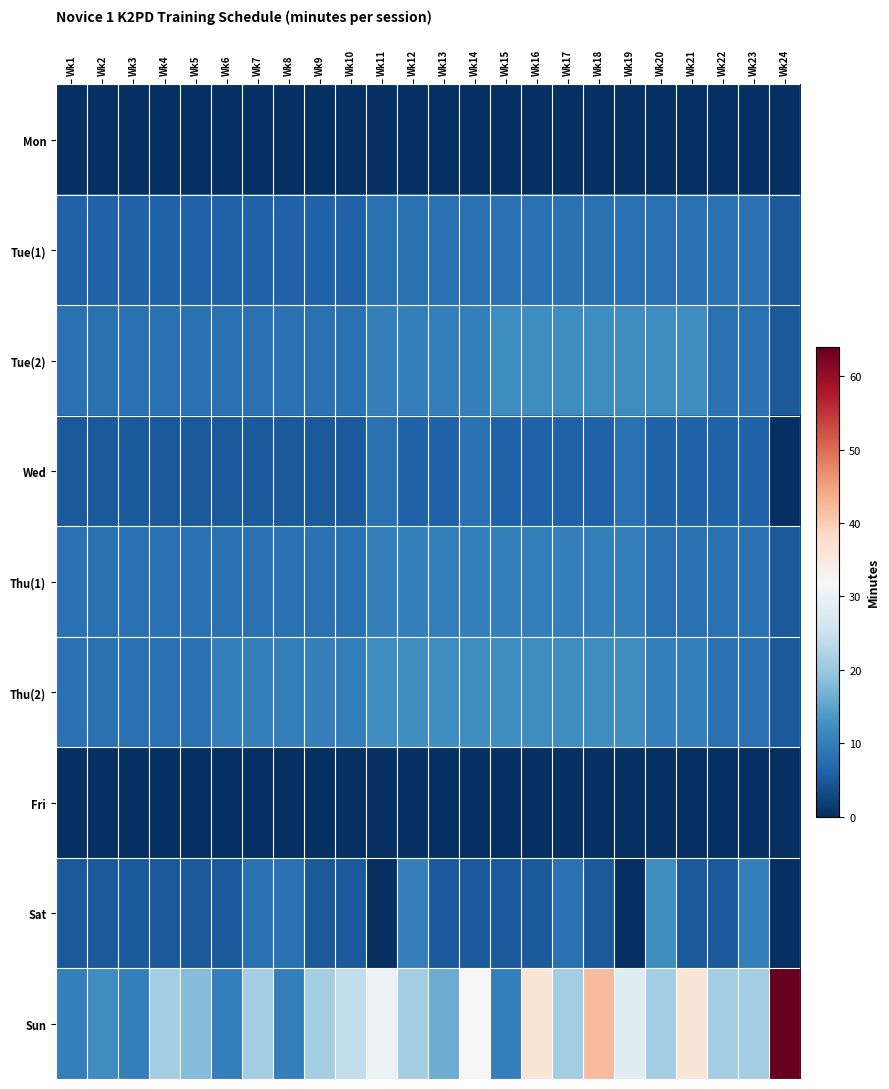

At which category is the sum across all series the highest?

Wk18